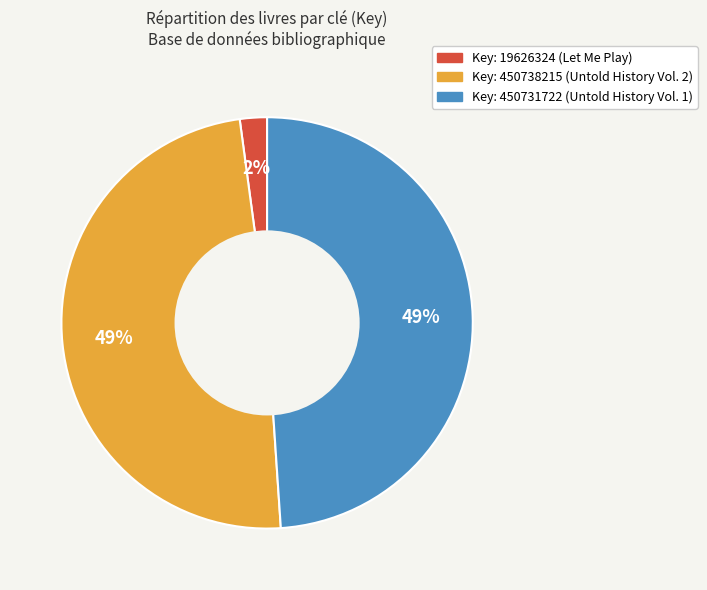

Is there a majority slice in this chart?

No